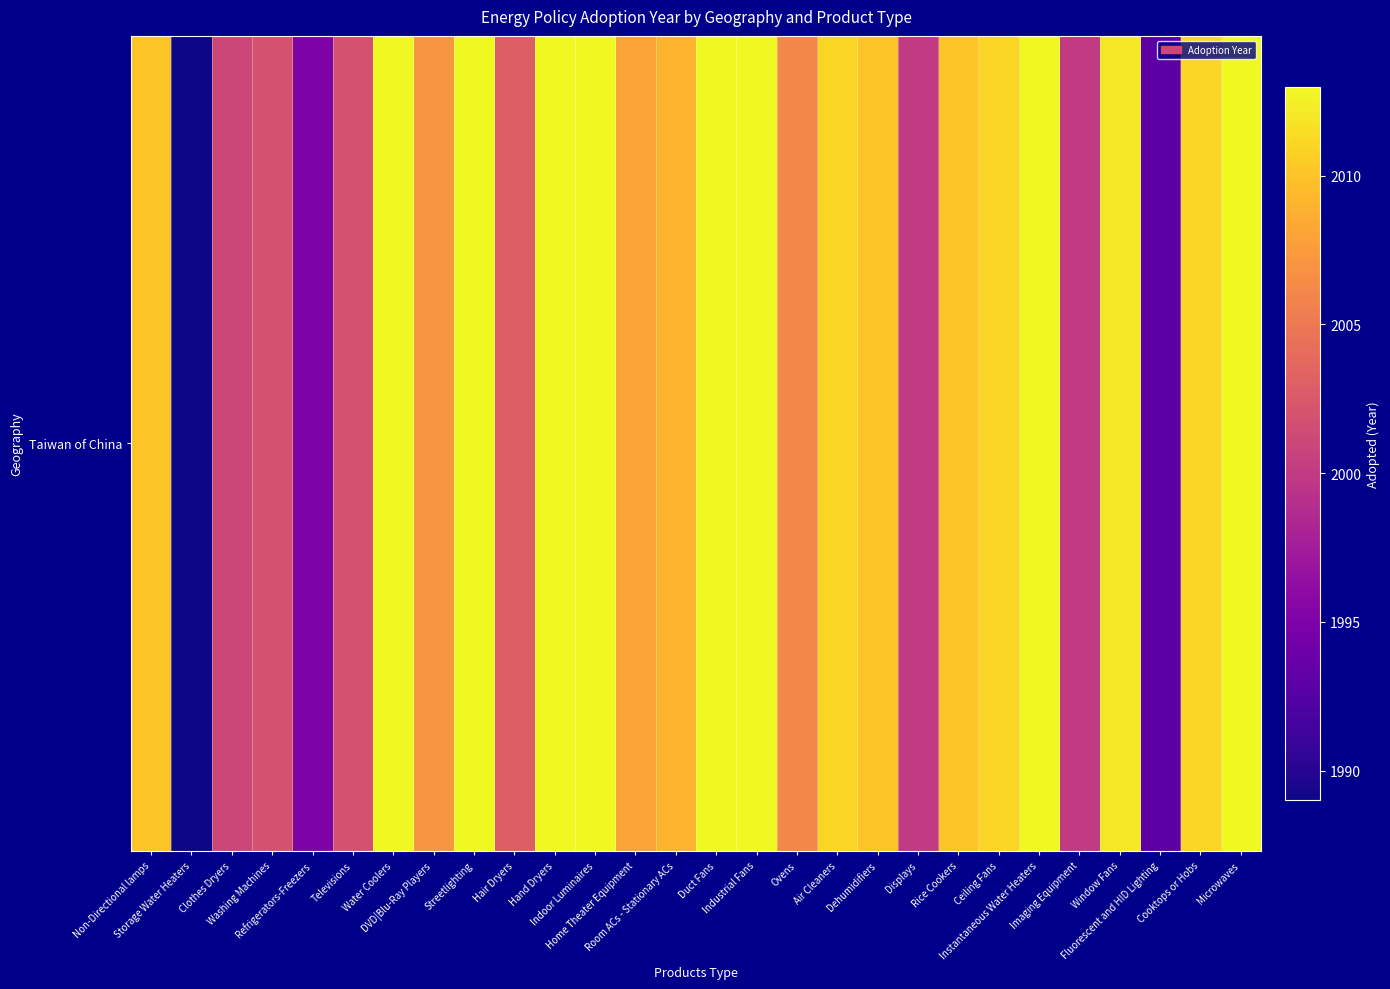

Rank the categories by value from highest to lowest.

Water Coolers, Streetlighting, Hand Dryers, Indoor Luminaires, Duct Fans, Industrial Fans, Instantaneous Water Heaters, Microwaves, Window Fans, Air Cleaners, Ceiling Fans, Cooktops or Hobs, Non-Directional lamps, Dehumidifiers, Rice Cookers, Room ACs - Stationary ACs, Home Theater Equipment, DVD|Blu-Ray Players, Ovens, Hair Dryers, Washing Machines, Televisions, Clothes Dryers, Displays, Imaging Equipment, Refrigerators-Freezers, Fluorescent and HID Lighting, Storage Water Heaters